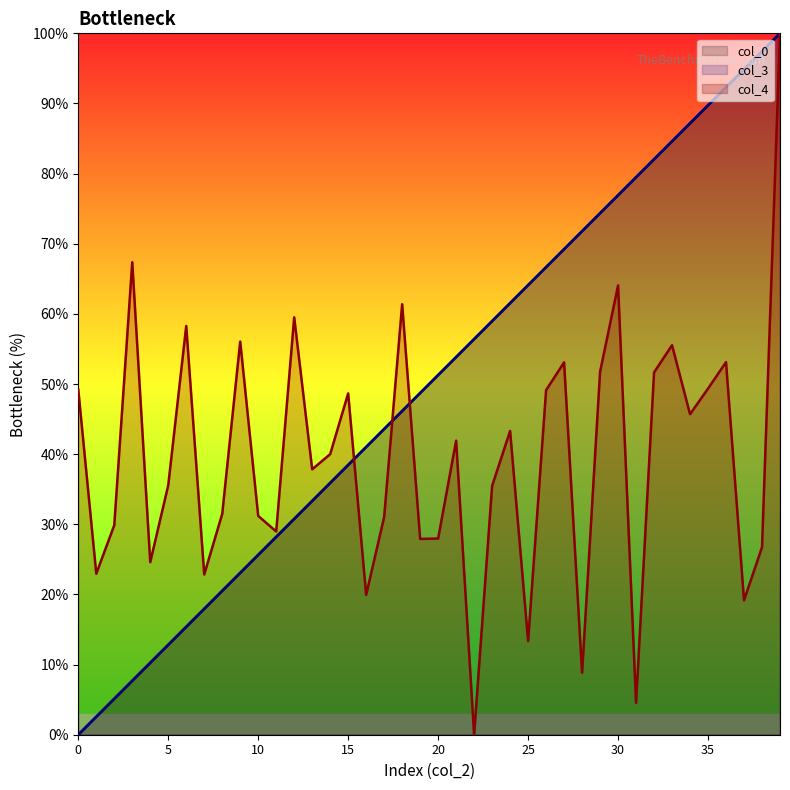

What is the total value across all series at 28?

152.4